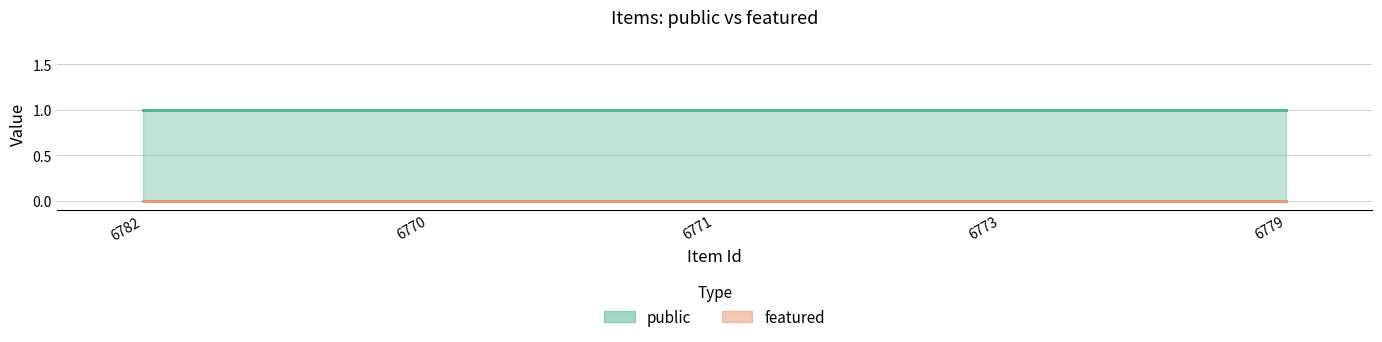

Reading left to right, transcribe all the data shown in this chart.

public: 1	1	1	1	1
featured: 0	0	0	0	0